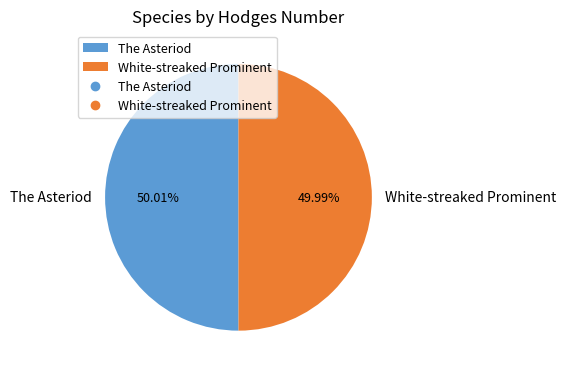

Count the number of slices in the pie.

2